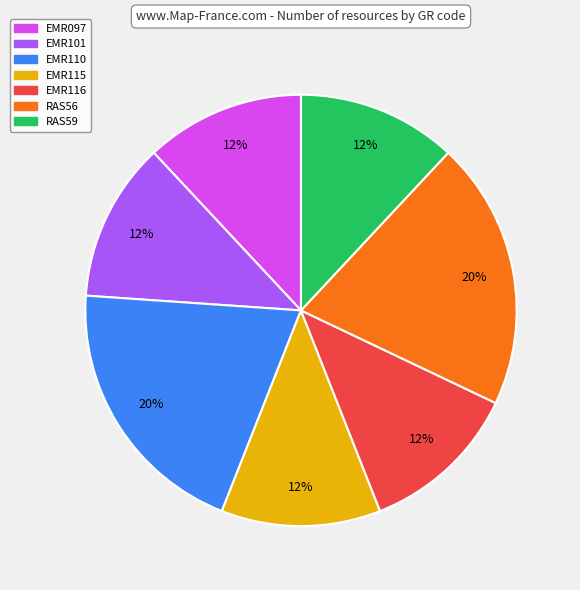

Is the sum of EMR110 and EMR101 greater than half?

No